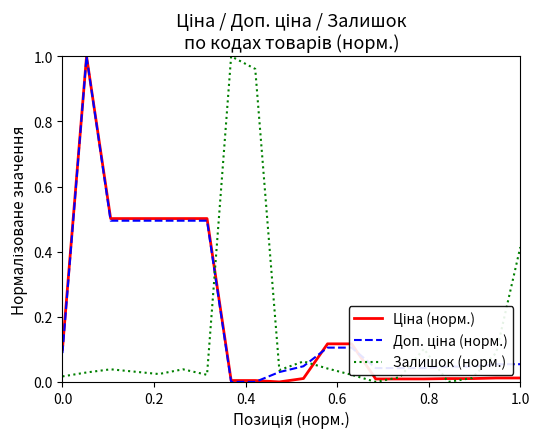

How many lines are shown in the chart?

3